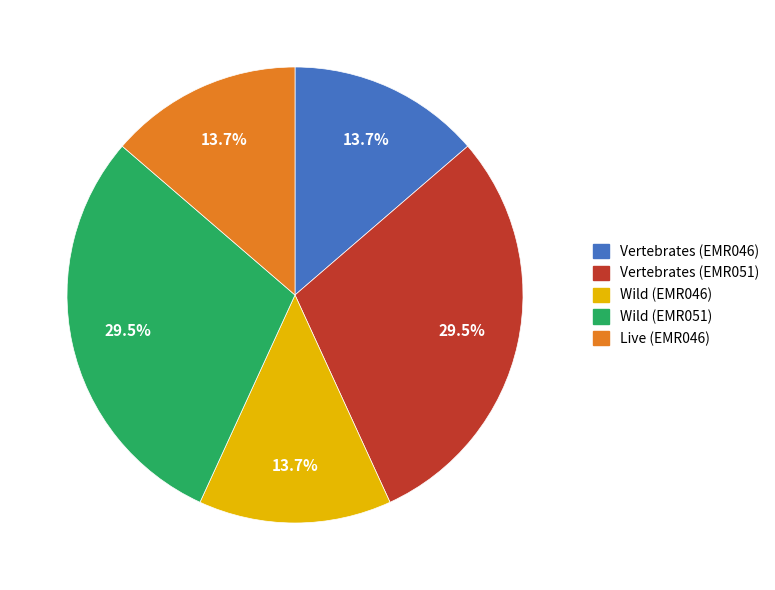

What is the ratio of the value at Wild (EMR051) to the value at Vertebrates (EMR051)?

1.0